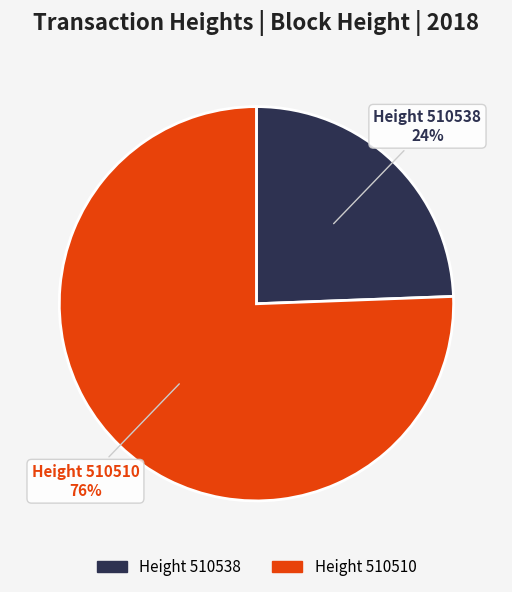

Is there a majority slice in this chart?

Yes